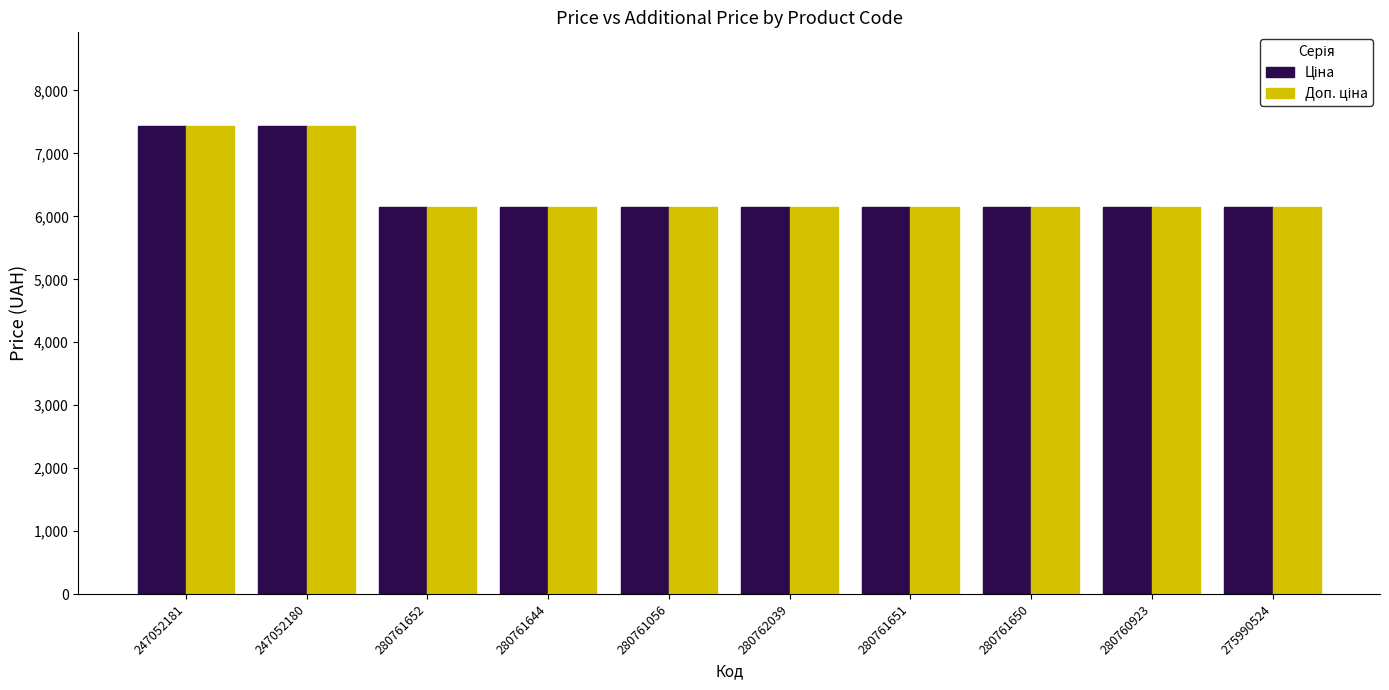

How many bars are there in total?

20